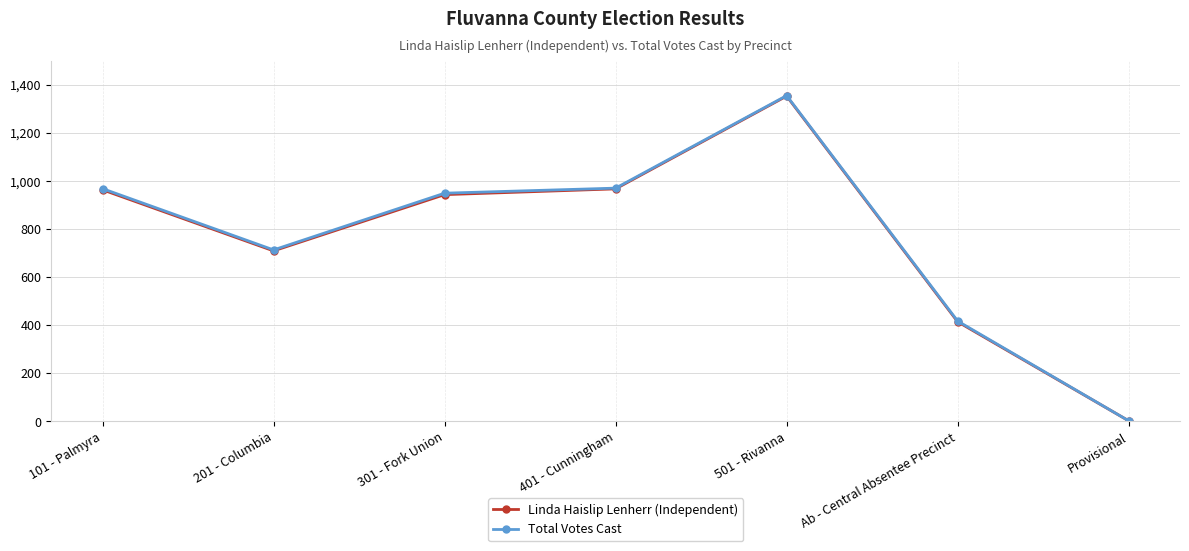

Which category has the lowest value across all series?

Provisional